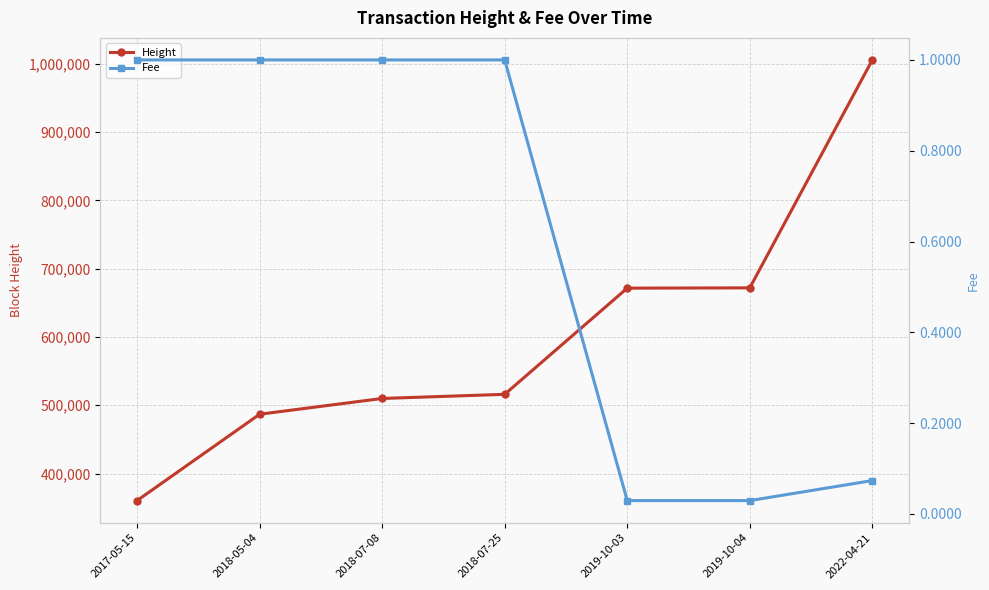

What are all the series names shown in the legend?

Height, Fee